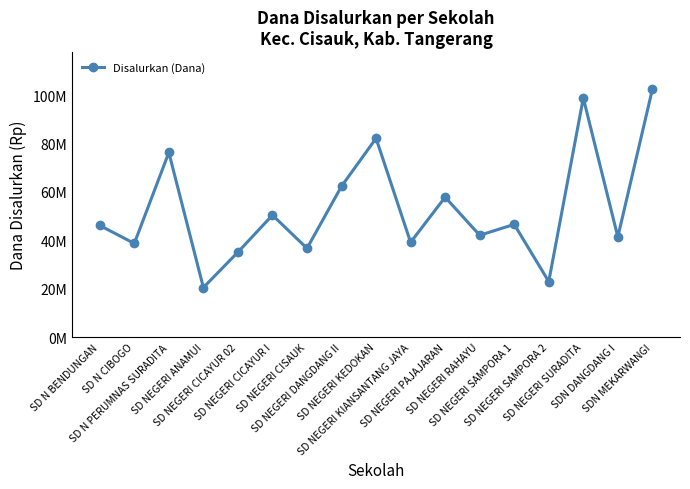

Where is the first local maximum?

SD N PERUMNAS SURADITA